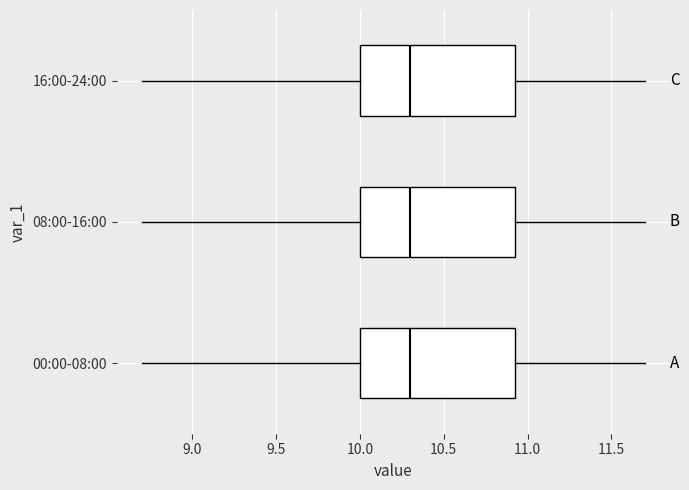

Reading bottom to top, read every box against the x-axis: the position of its median line, the range the box covers, and the ends of its whiskers. The values are not printed on the chart, so give them approximately, as read against the axis.

00:00-08:00: median 10.30, box 10.00 to 10.95, whiskers 8.70 to 11.70
08:00-16:00: median 10.30, box 10.00 to 10.95, whiskers 8.70 to 11.70
16:00-24:00: median 10.30, box 10.00 to 10.95, whiskers 8.70 to 11.70